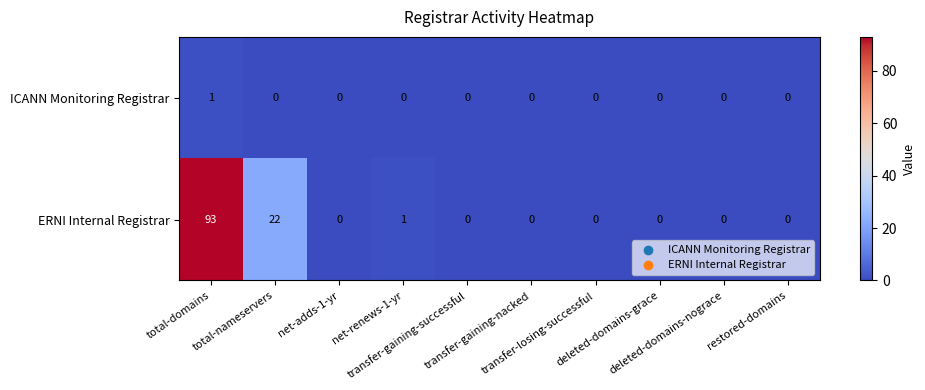

List the series in order of their overall mean, lowest first.

ICANN Monitoring Registrar, ERNI Internal Registrar